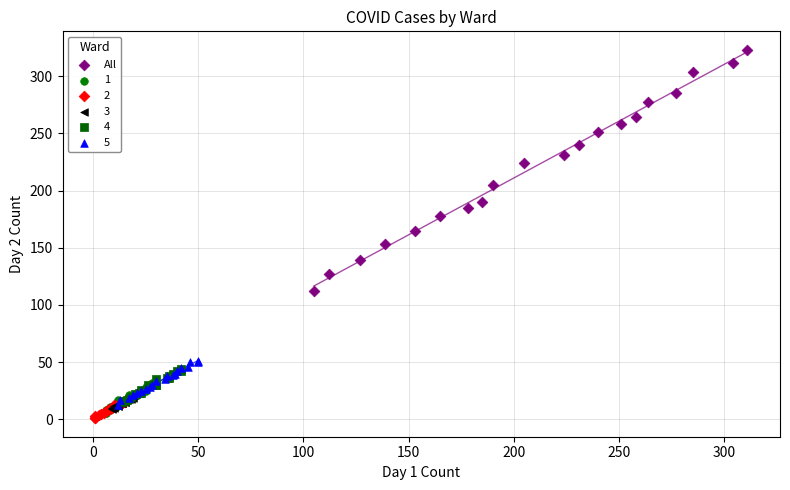

Which series contains the highest Y value?

All